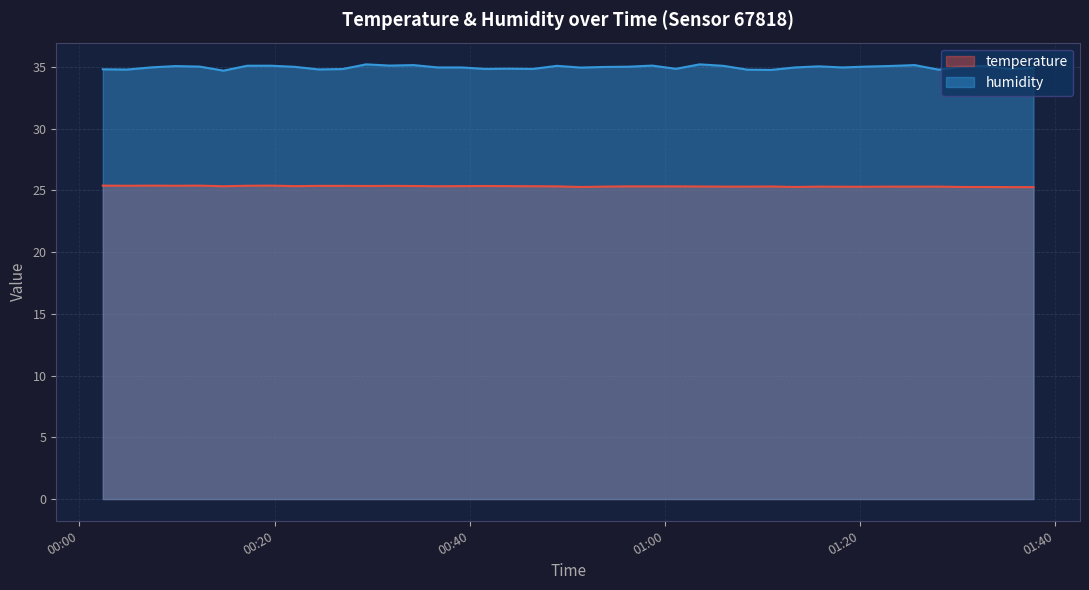

What are all the series names shown in the legend?

temperature, humidity